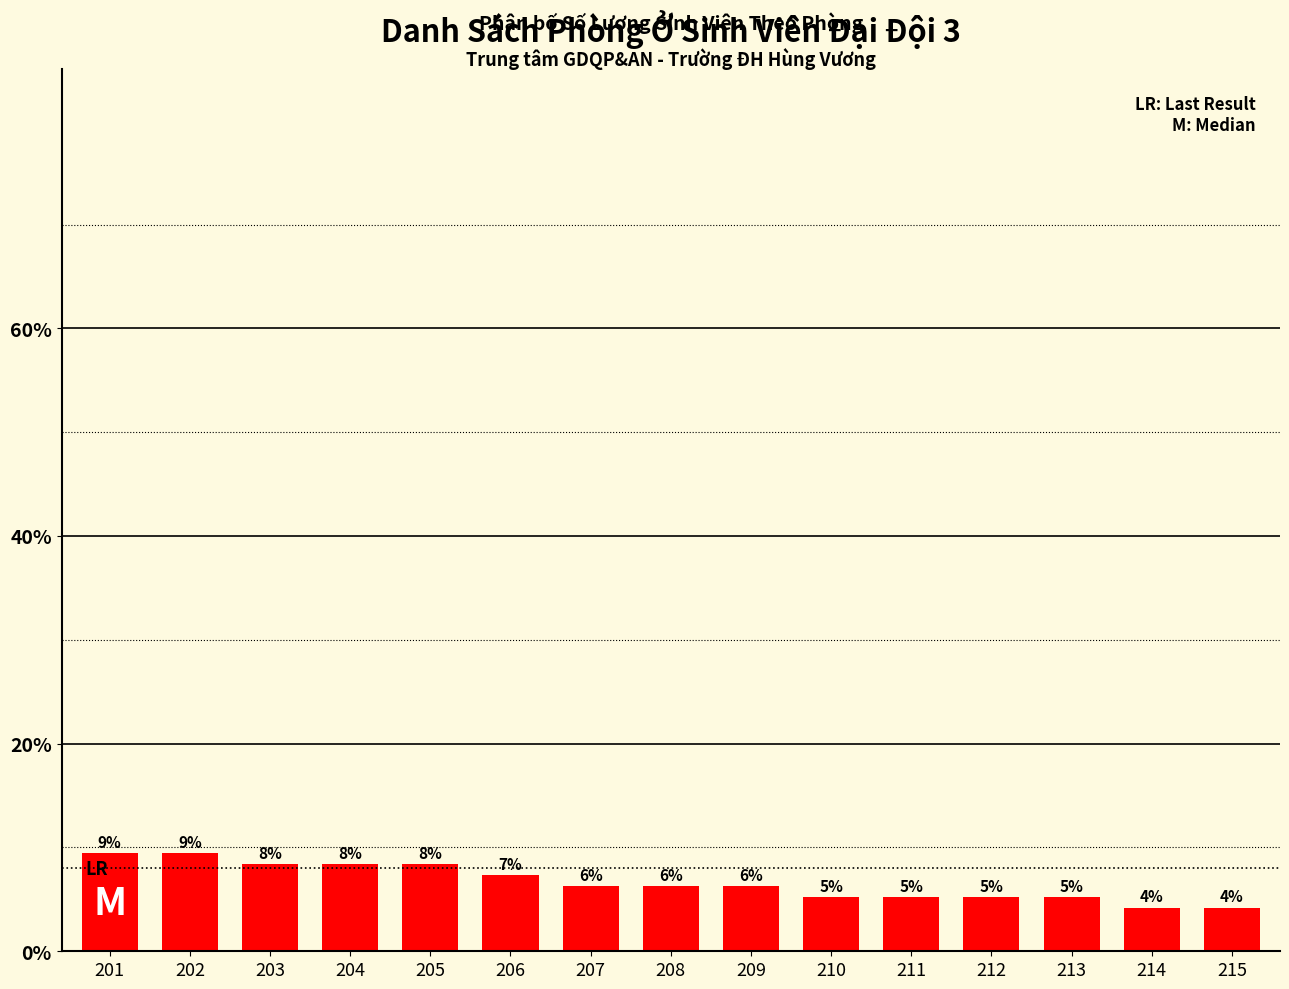

How many bars are there in total?

15